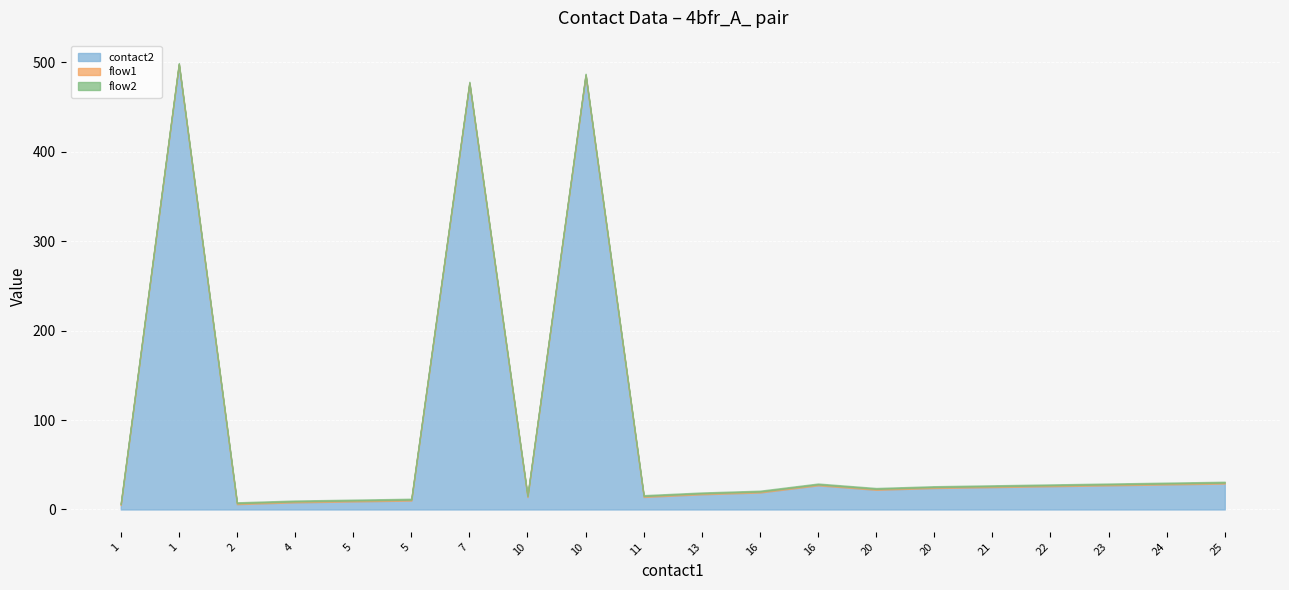

What is the approximate value of contact2 at 16, to the nearest 5?

25